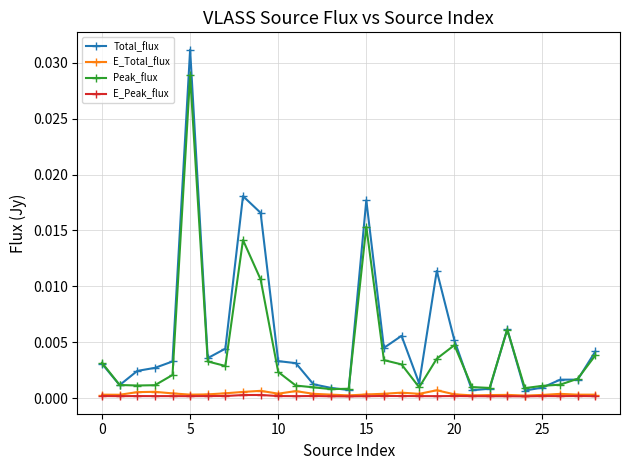

Which series has the widest spread of values?

Total_flux